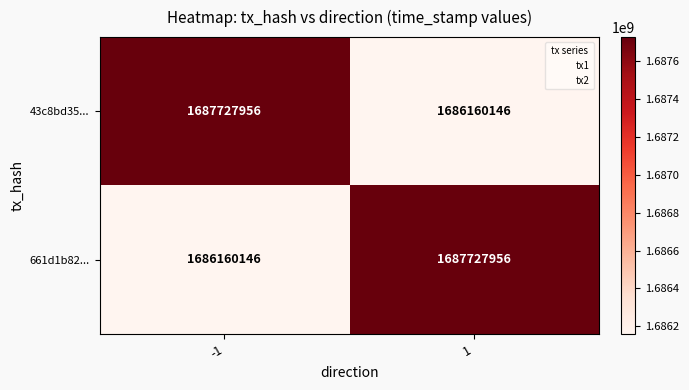

The 43c8bd35... series shows 1686160146 at 1. True or false?

True